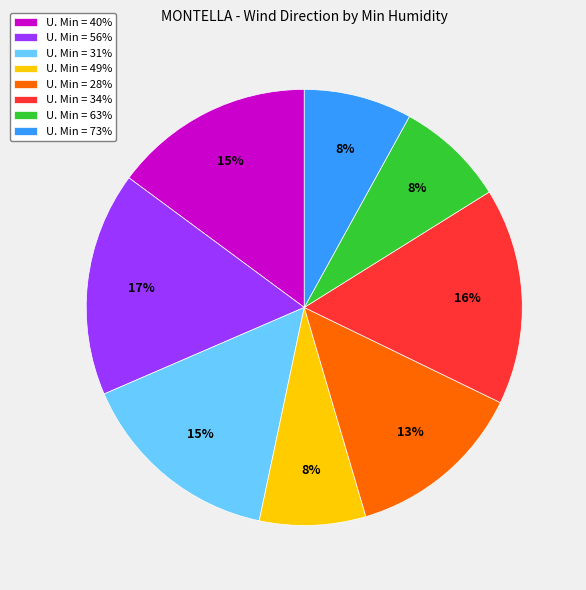

To the nearest percent, what percentage of the pie is U. Min = 56%?

17%